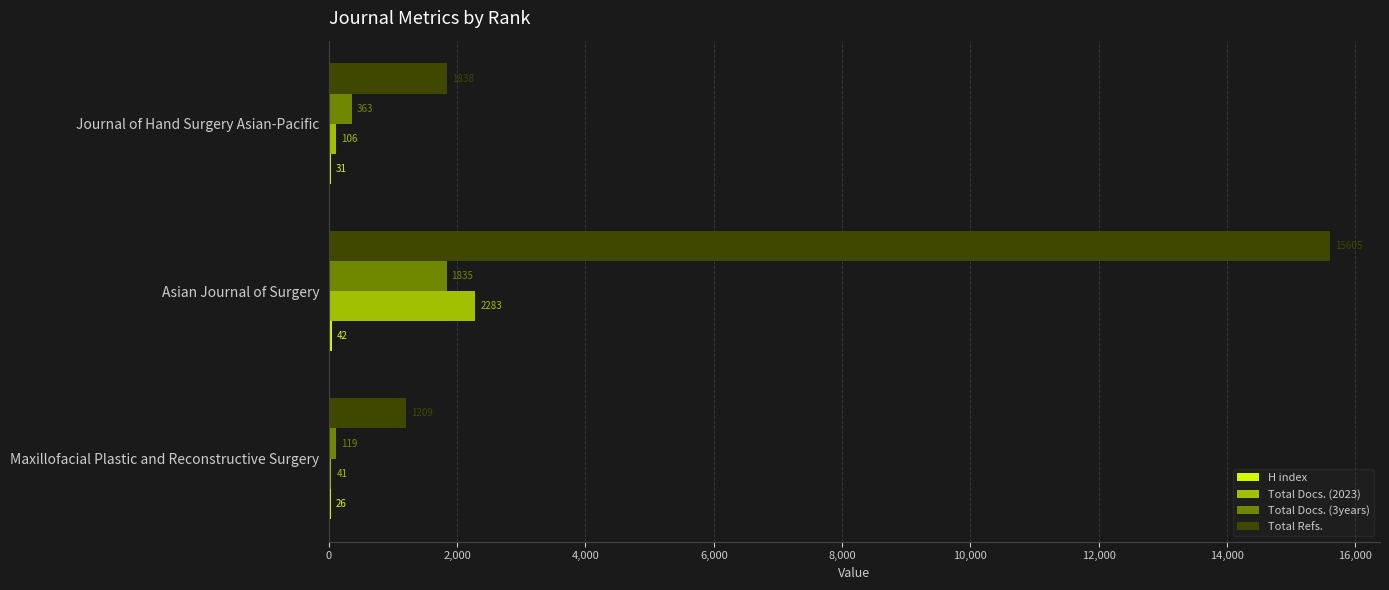

Which series changed the most between Asian Journal of Surgery and Journal of Hand Surgery Asian-Pacific?

Total Refs.